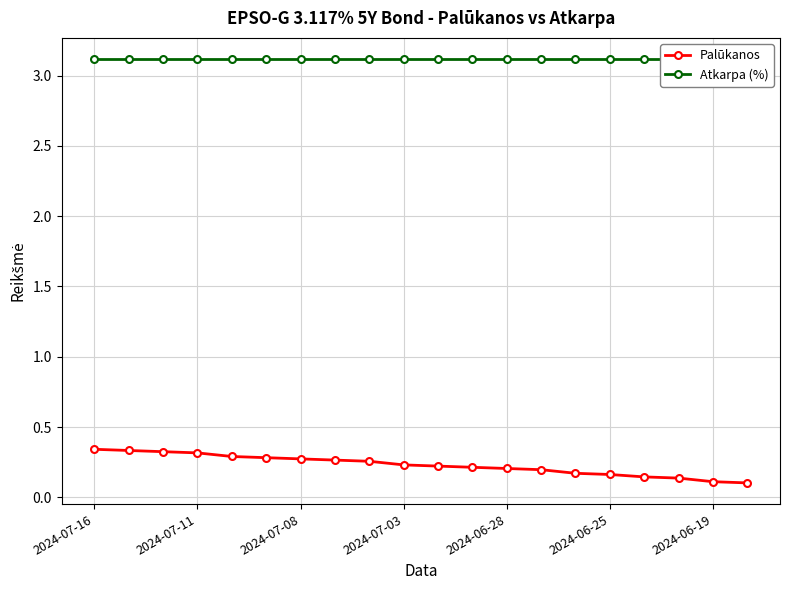

True or false: Atkarpa (%) has a value of 3.1 at 8.

True